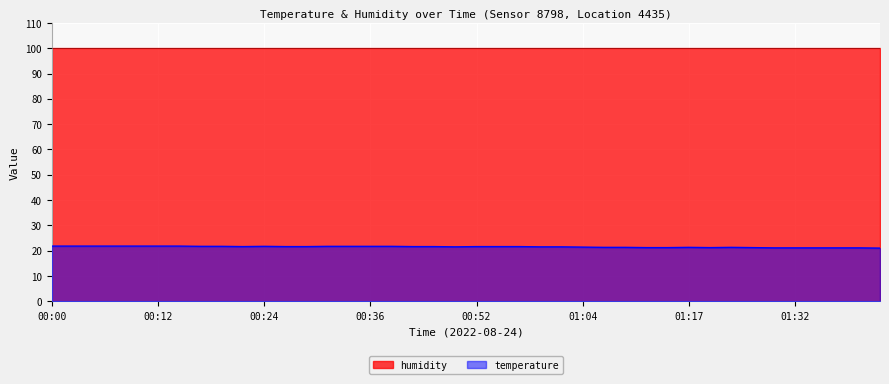

Approximately how many times larger is the value at 01:02 compared to 00:19?

1.0